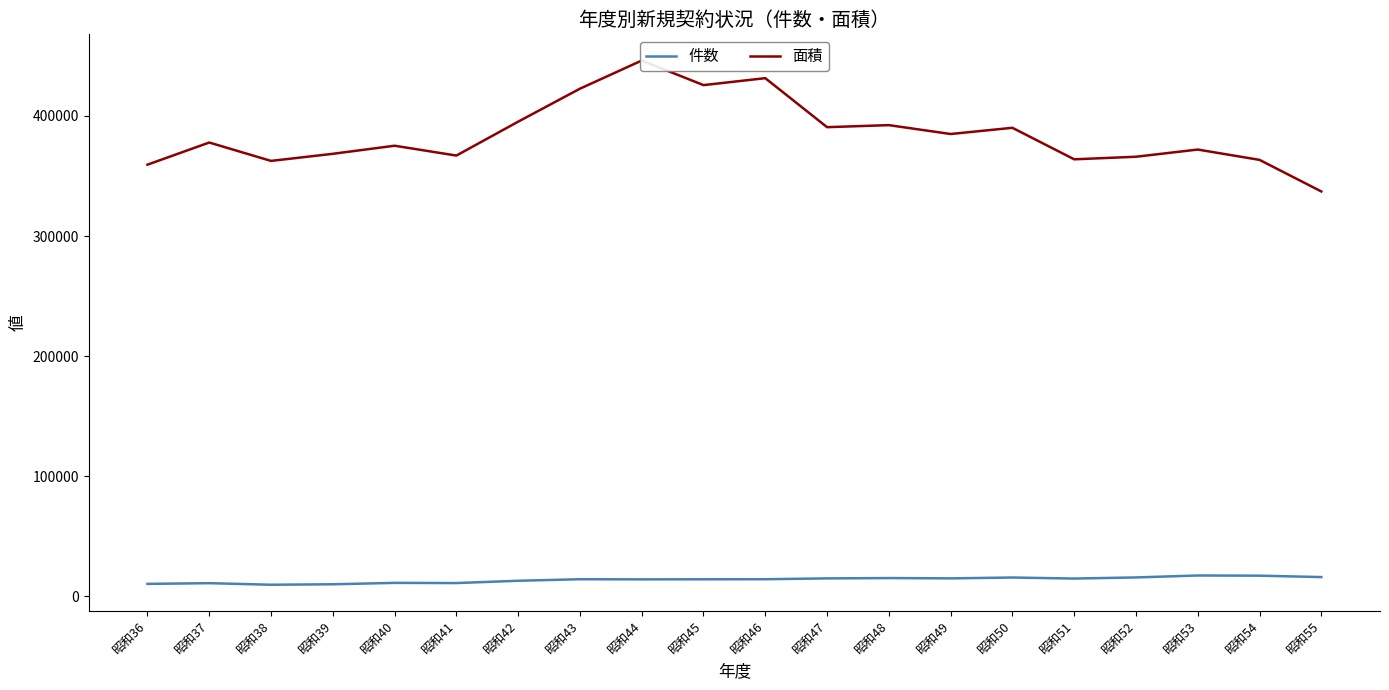

List the series in order of their overall mean, lowest first.

件数, 面積